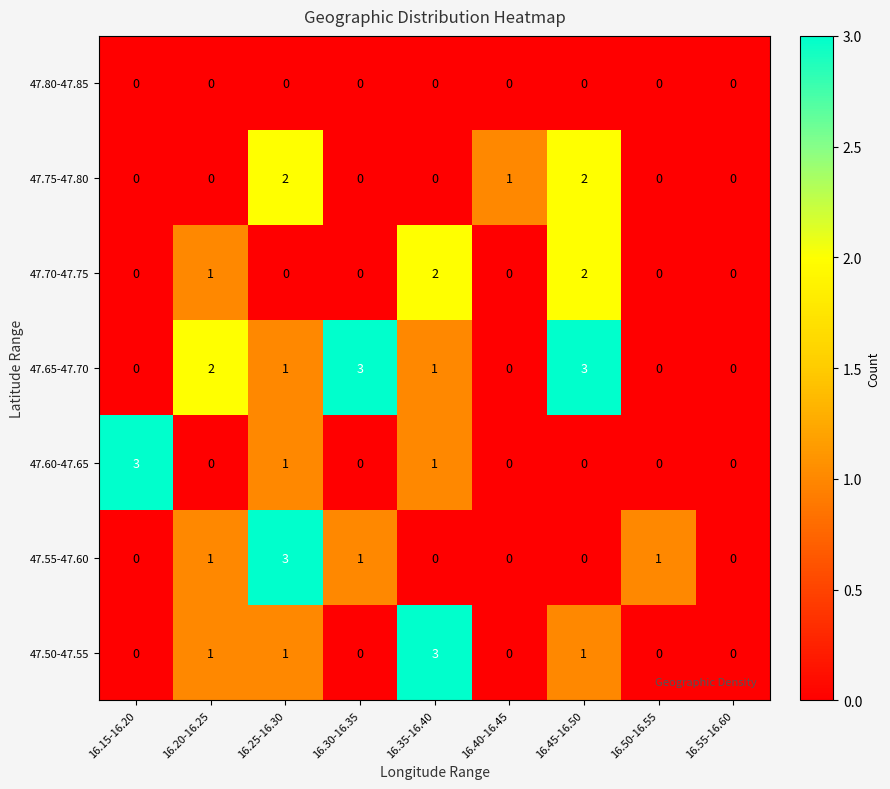

What is the greatest value displayed?

3